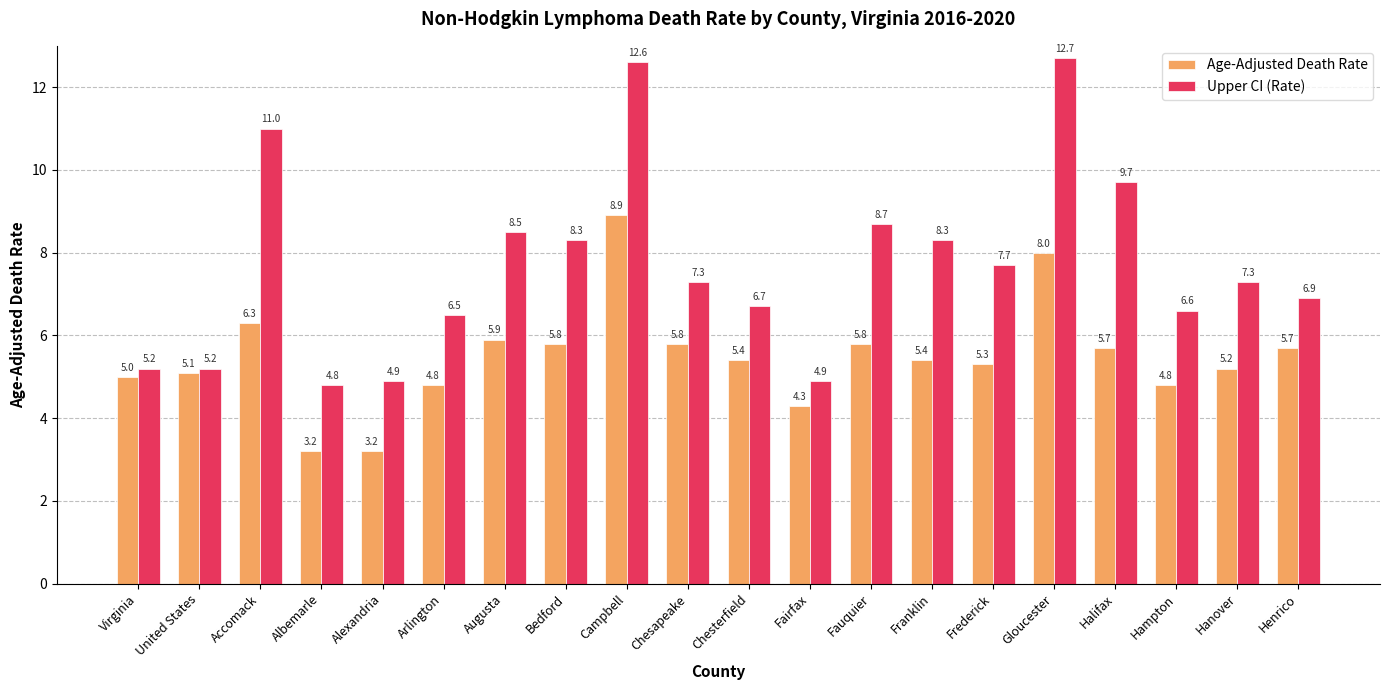

Which series has the largest range (max minus min)?

Upper CI (Rate)